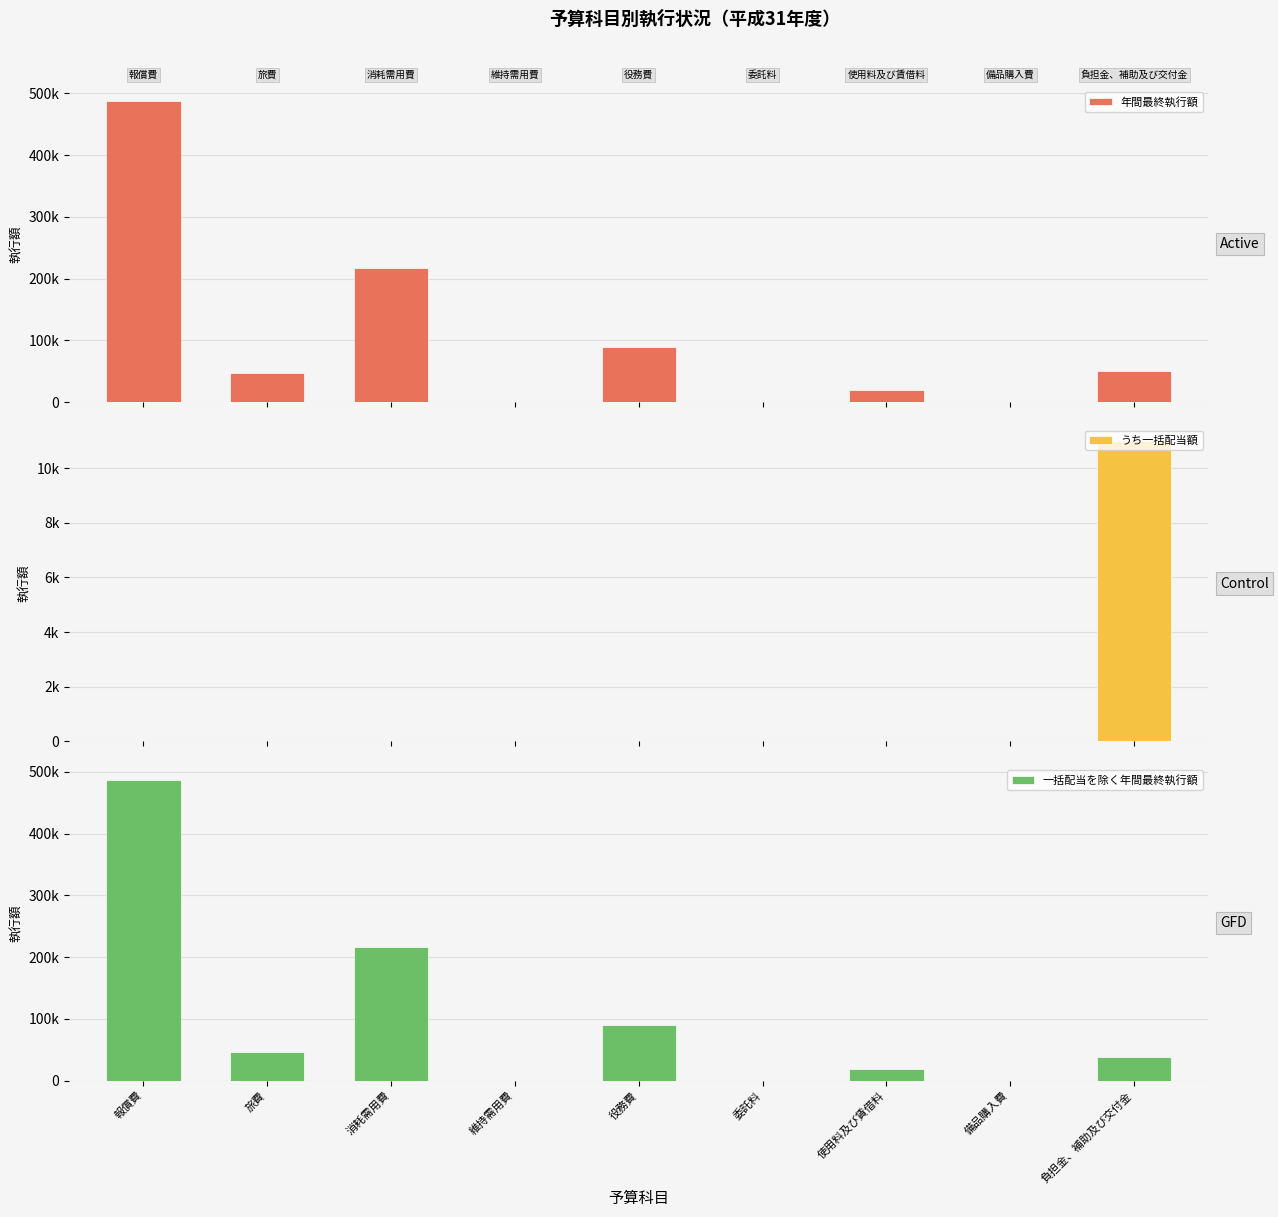

Where is 一括配当を除く年間最終執行額 nearest to the value 243500?

消耗需用費